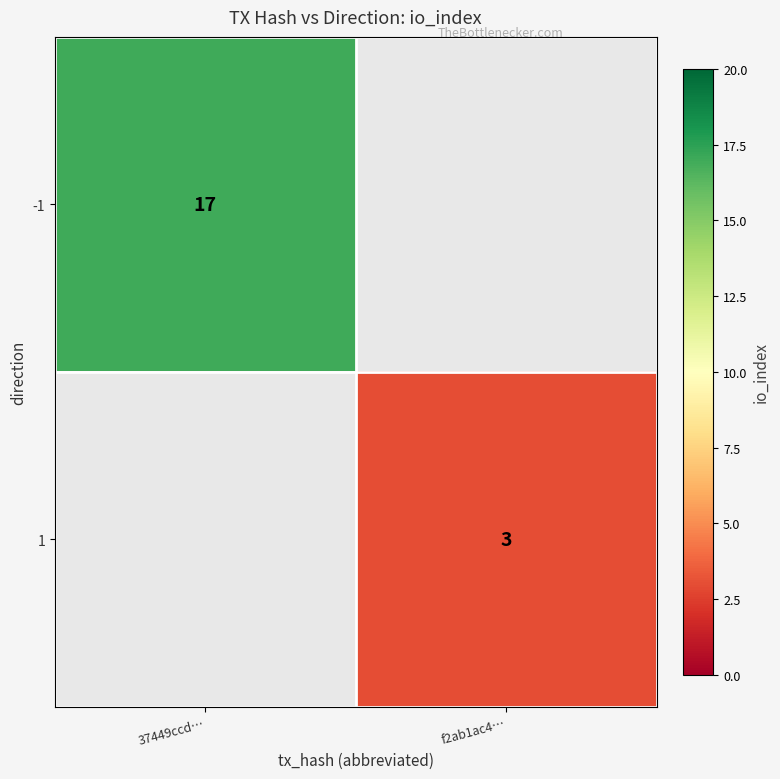

The value of -1 at 37449ccd… is 12. True or false?

False